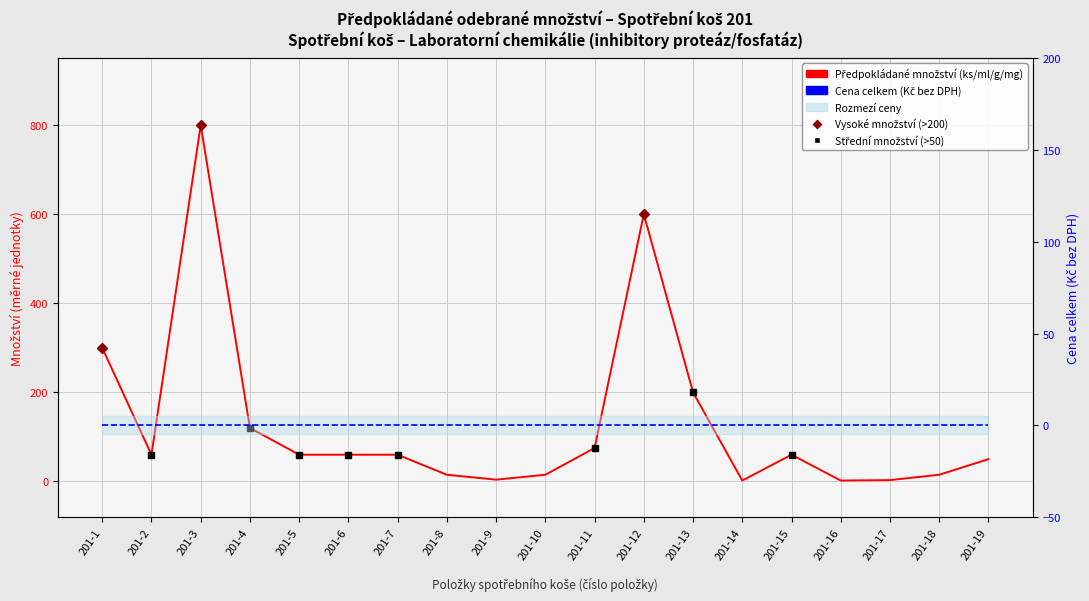

At how many categories does at least one series exceed 54?

11